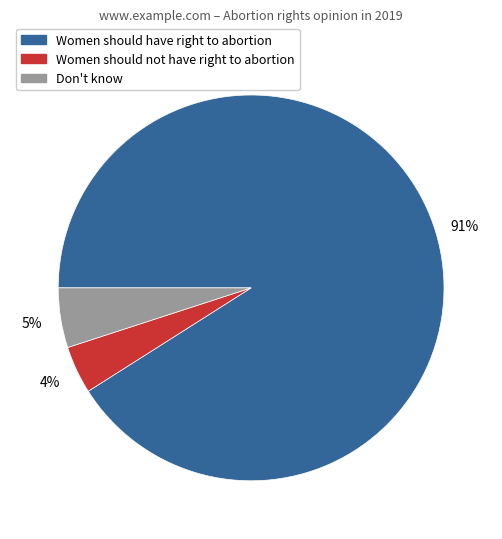

Does any single category account for the majority?

Yes